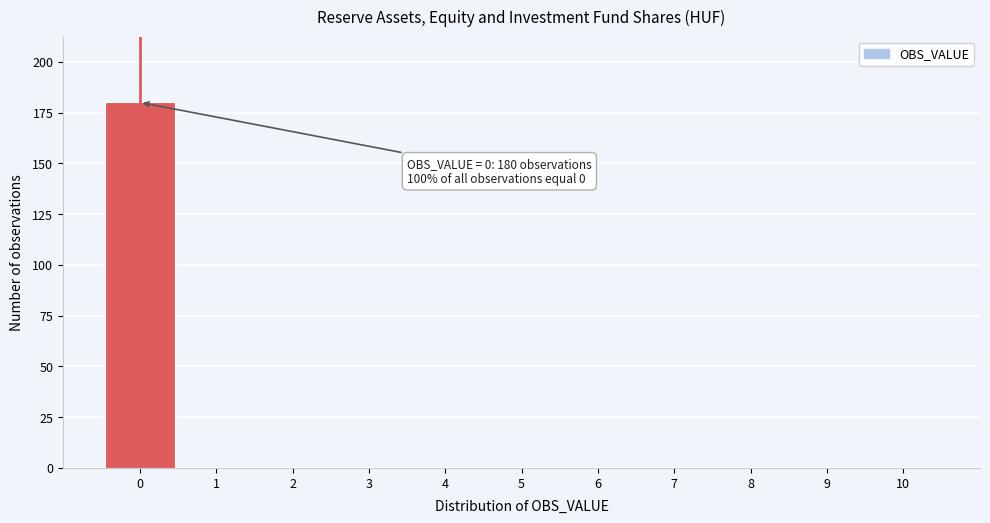

Over which range of the x-axis is the bar tallest?

-0.5 to 0.5